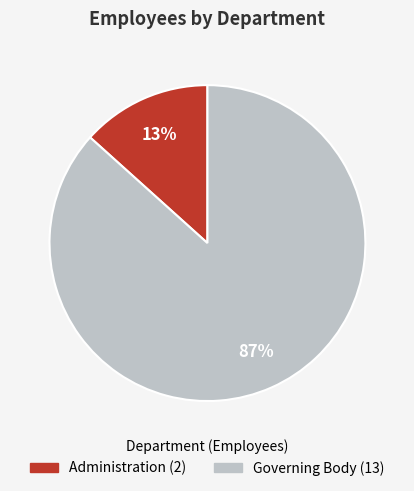

Combined, do Administration and Governing Body account for over 50%?

Yes